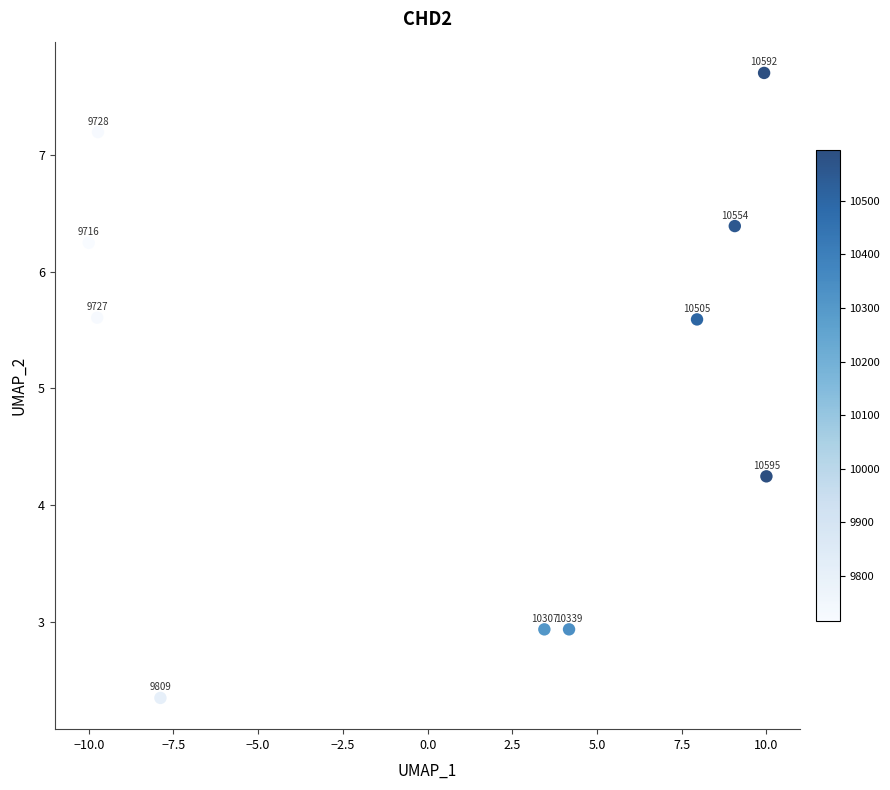

What is the average X value?

0.7